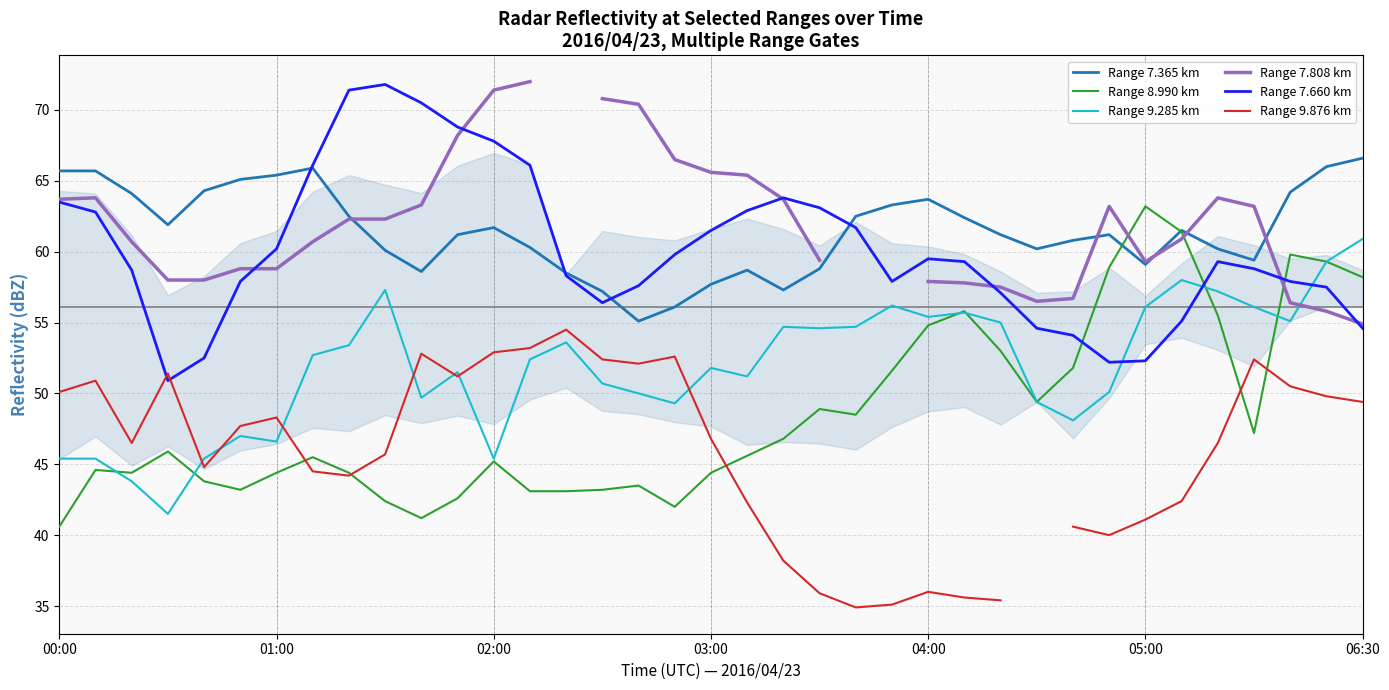

What is the lowest value of the Range 7.365 km series?

55.1